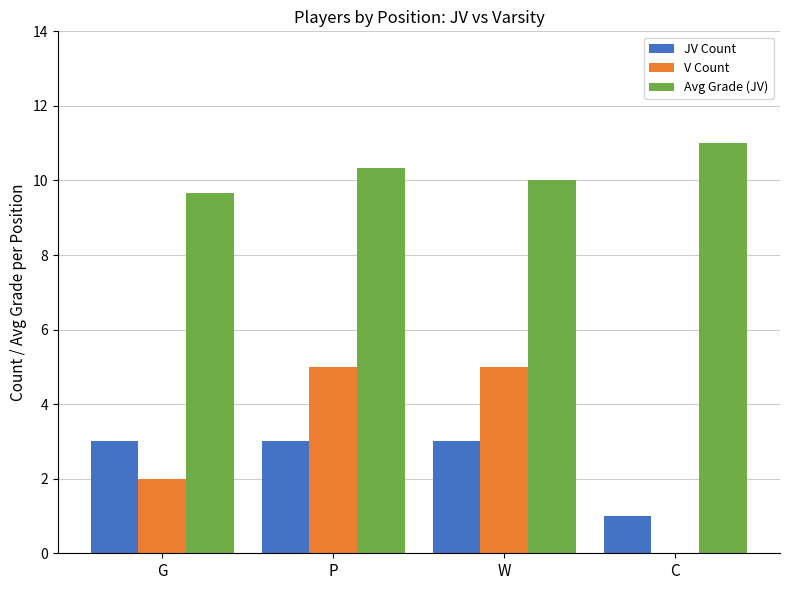

What is the sum of the Avg Grade (JV) values at P and C?

21.3